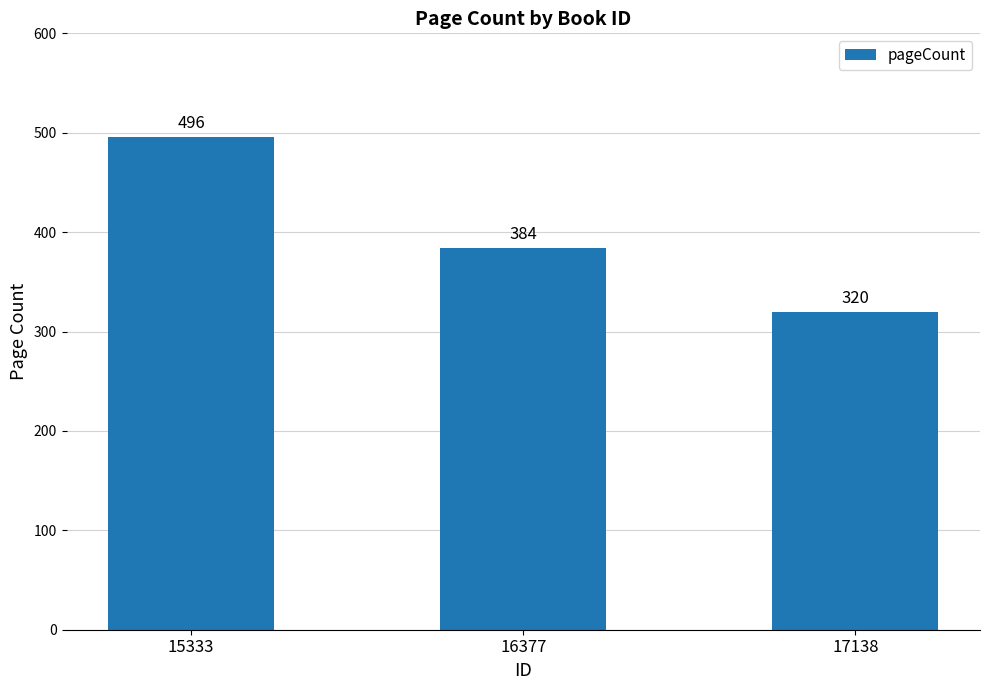

How many data points are less than 384?

1